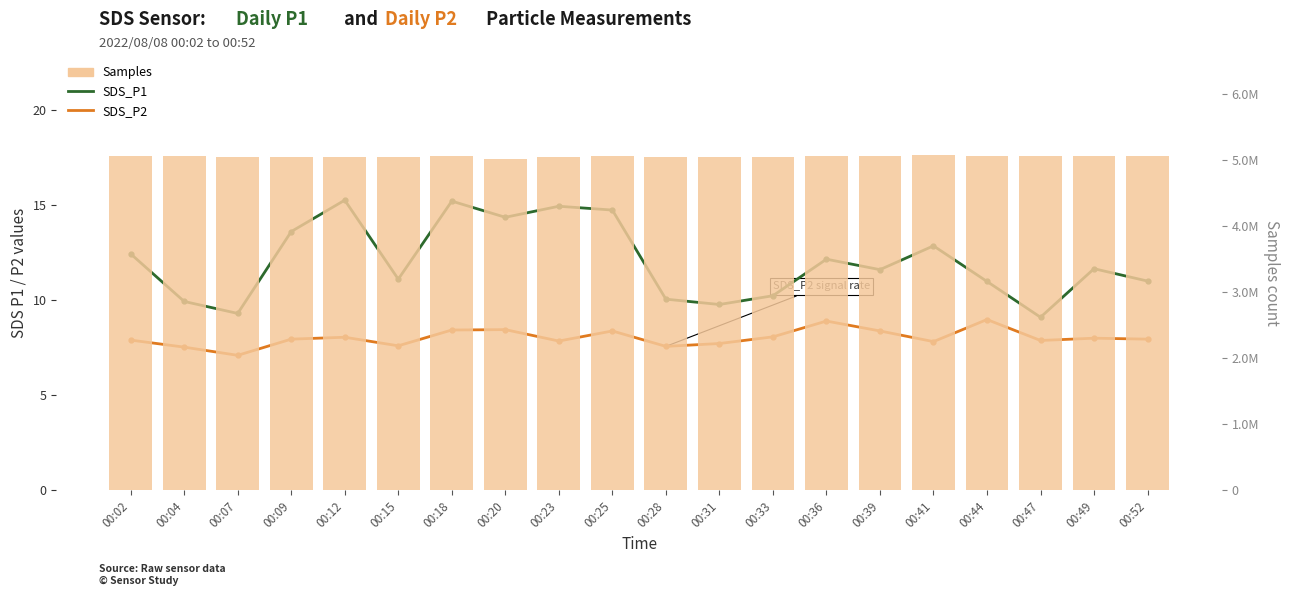

The value of SDS_P2 at 00:02 is 13.6. True or false?

False